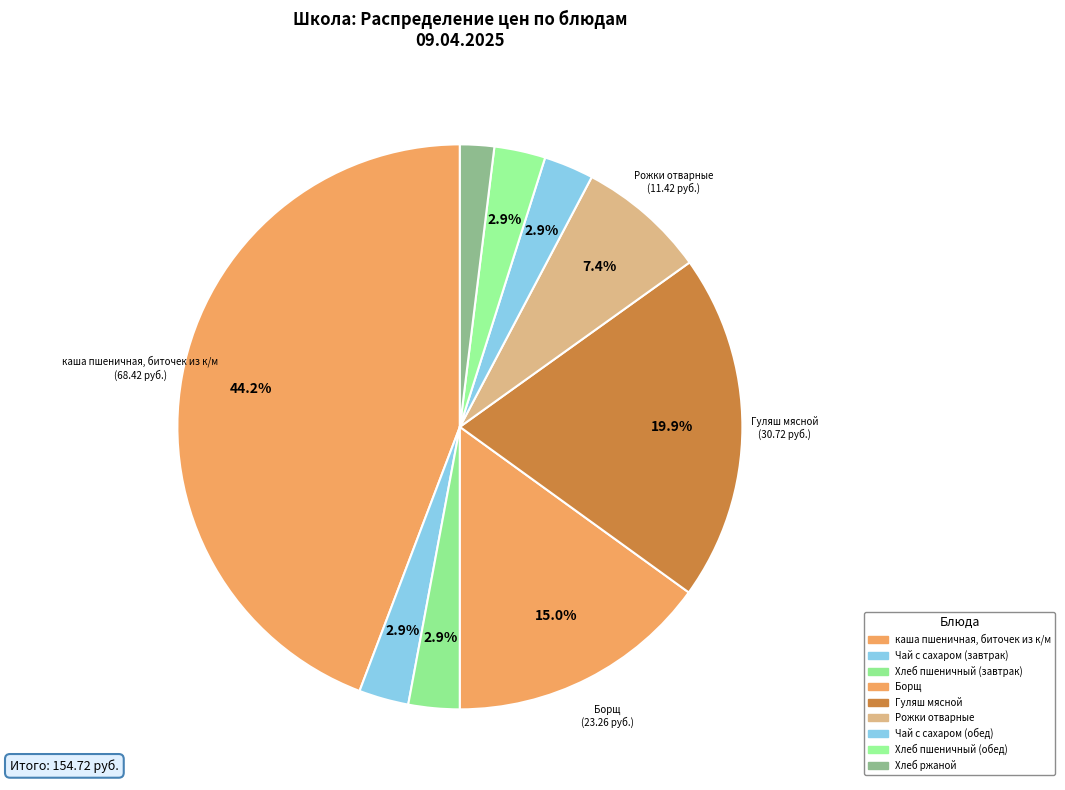

Approximately how many times larger is the value at Хлеб ржаной compared to Хлеб пшеничный (завтрак)?

0.7